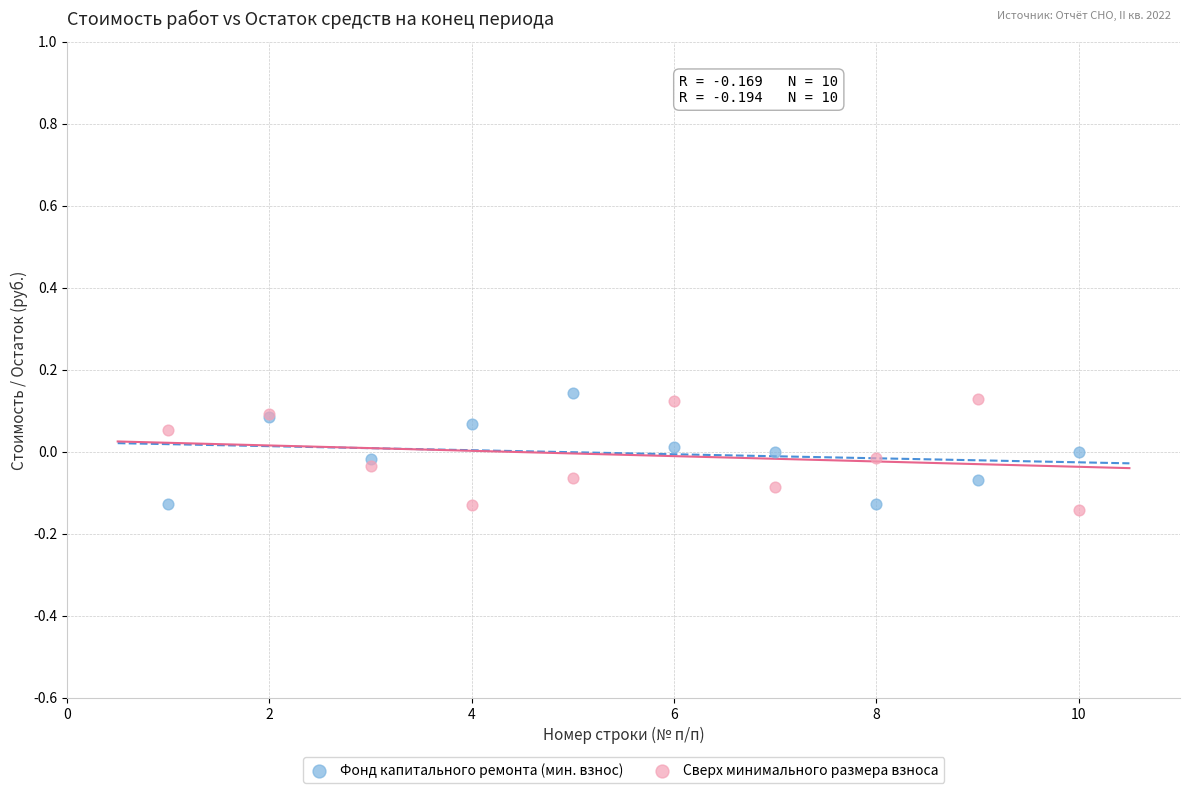

What is the X range (max minus min) for the scatter plot?

9.0